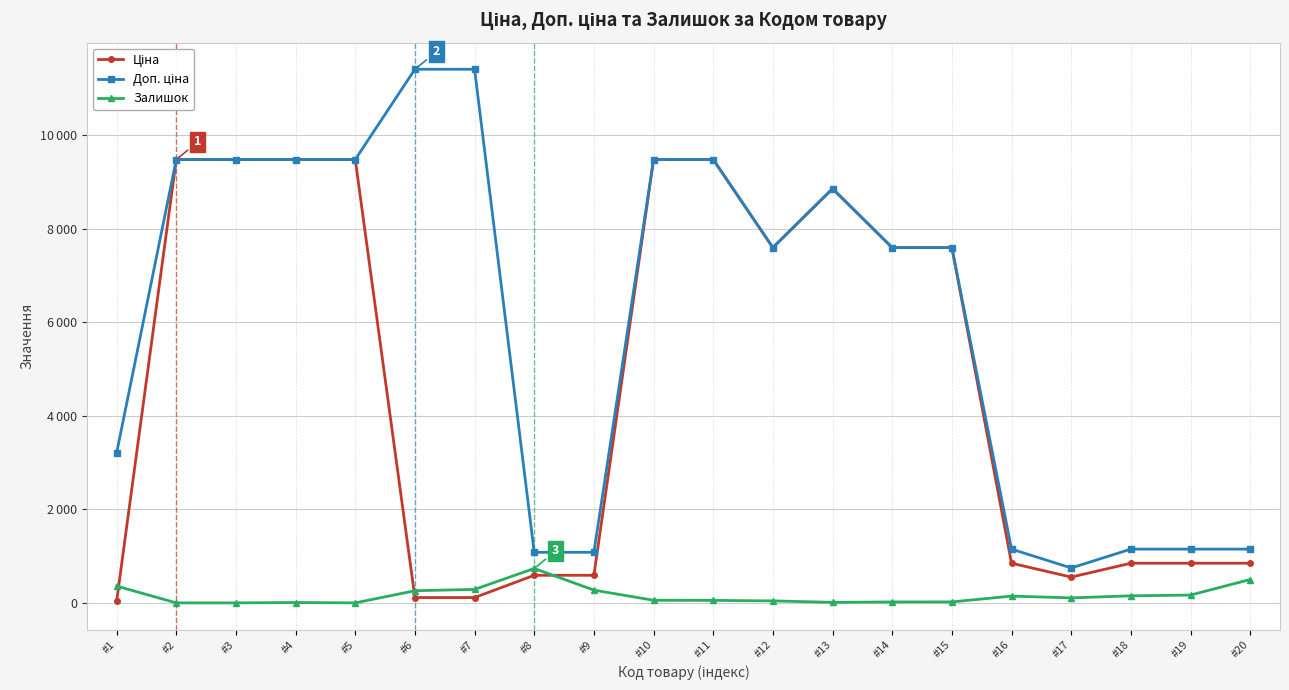

Is it true that Ціна equals 274.3 at #9?

False